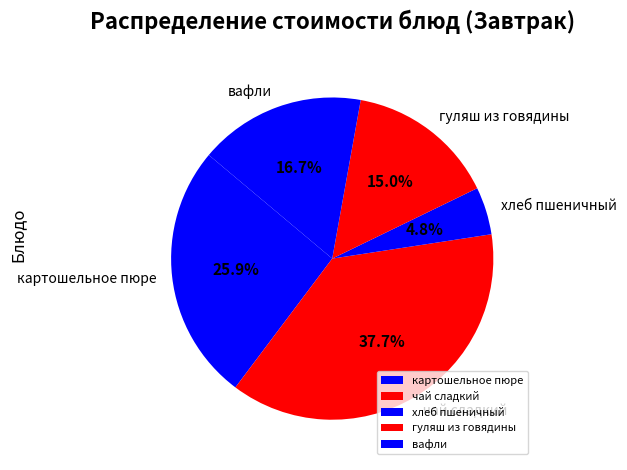

The картошельное пюре slice represents 18% of the pie. True or false?

False